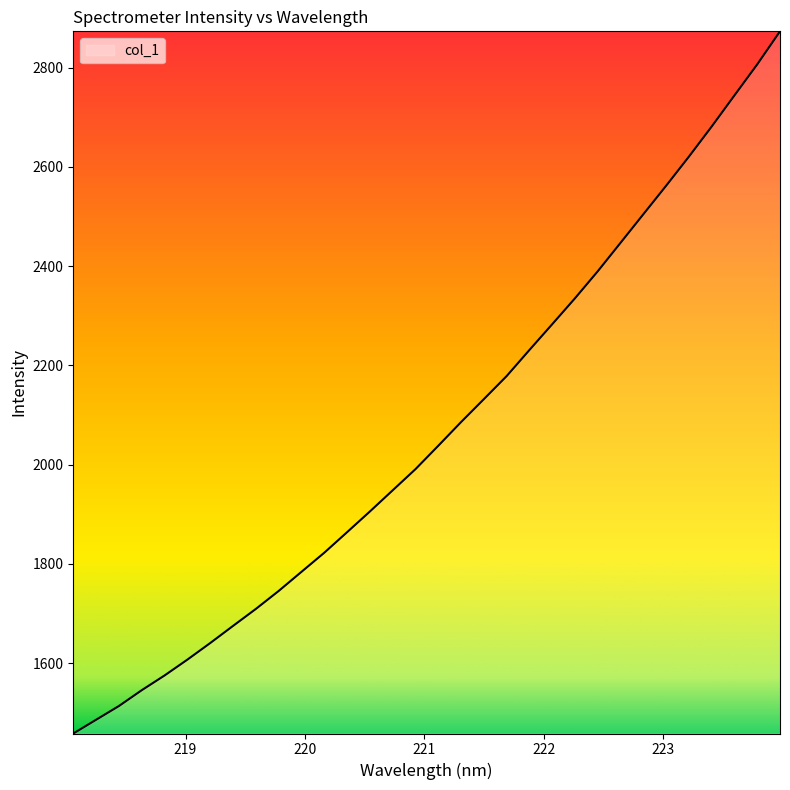

Does the chart display data point markers on the line(s)?

No